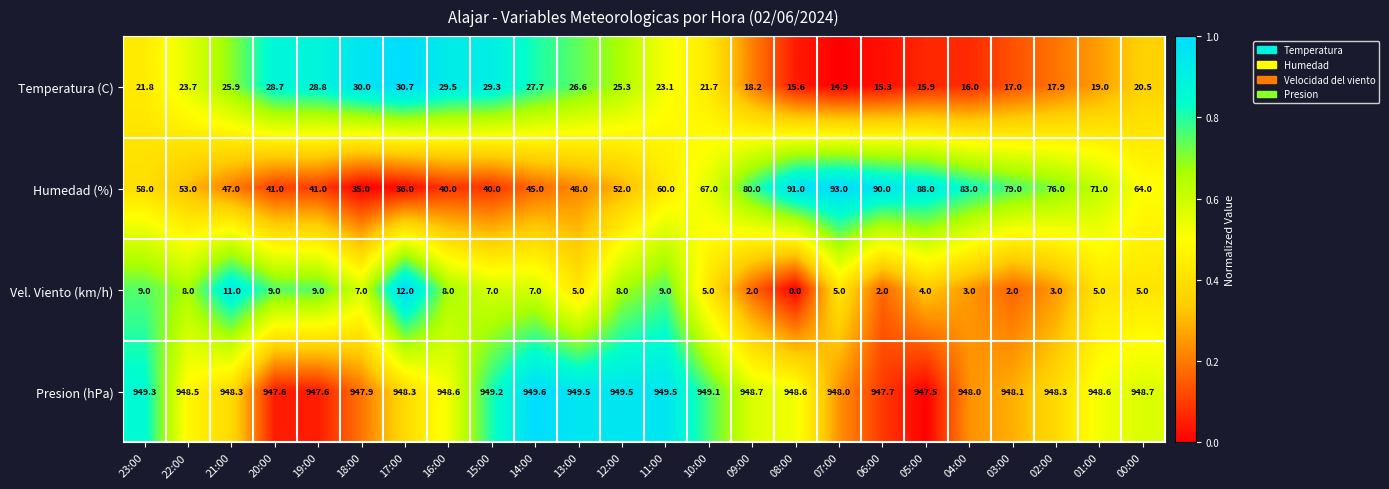

What is the difference between the maximum and second lowest values in the Presion (hPa) series?

2.0